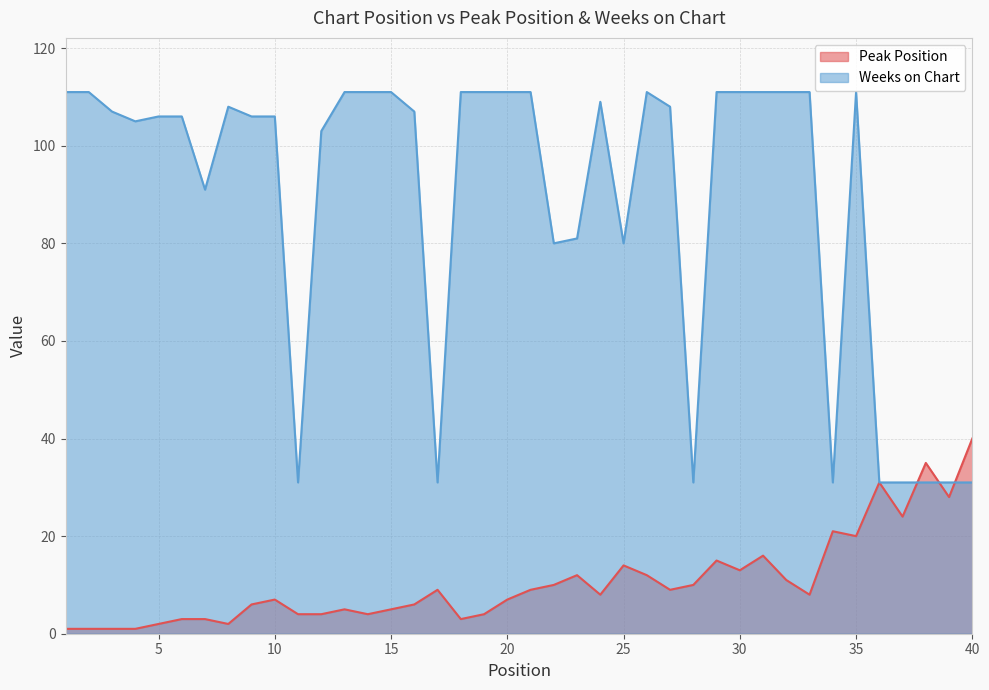

Between 4 and 30, which series saw the biggest shift?

Peak Position